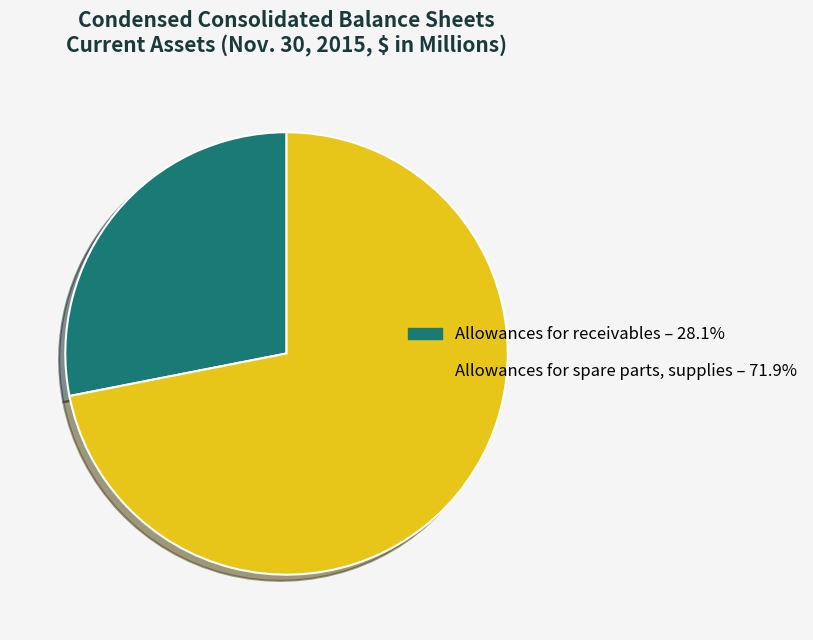

Do Allowances for spare parts, supplies – 71.9% and Allowances for receivables – 28.1% together represent more than half of the pie?

Yes